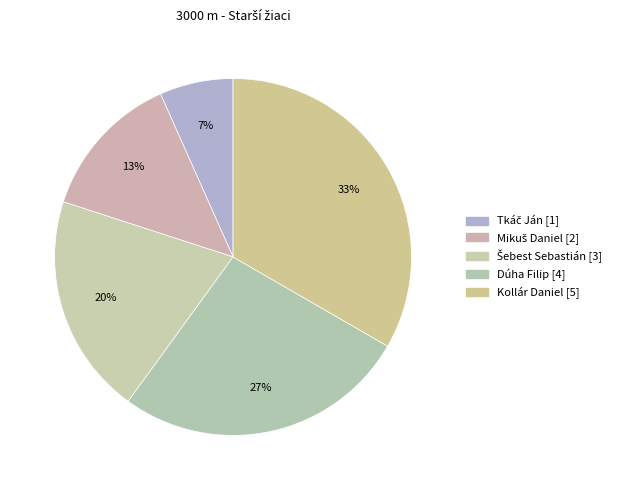

Which has a higher value, Mikuš Daniel or Tkáč Ján?

Mikuš Daniel